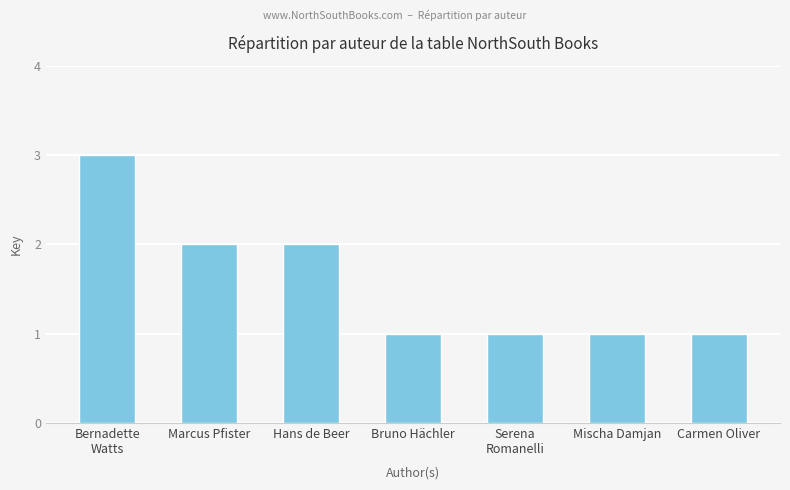

How many categories are shown in the chart?

7